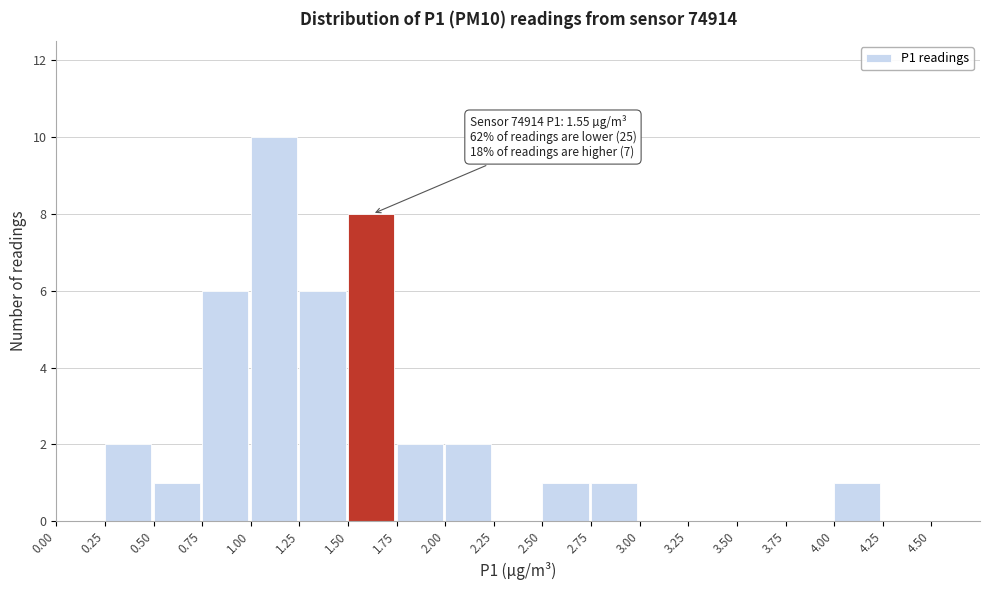

Which range on the x-axis has the tallest bar?

1.00 to 1.25